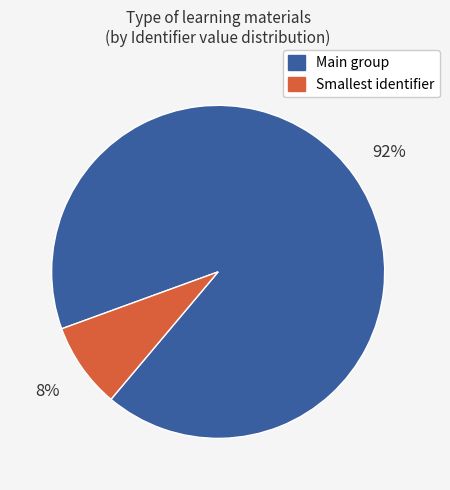

Which category has the biggest portion of the pie?

Main group